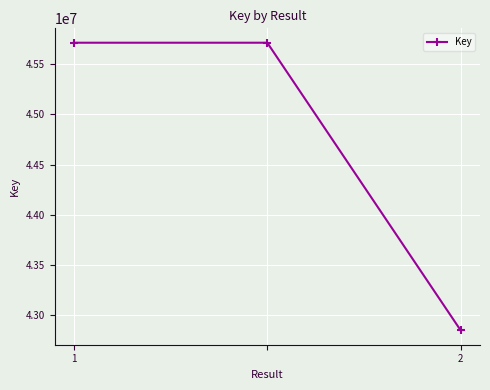

Reading left to right, list all the values displayed in this chart.

45710981	45710981	42852322